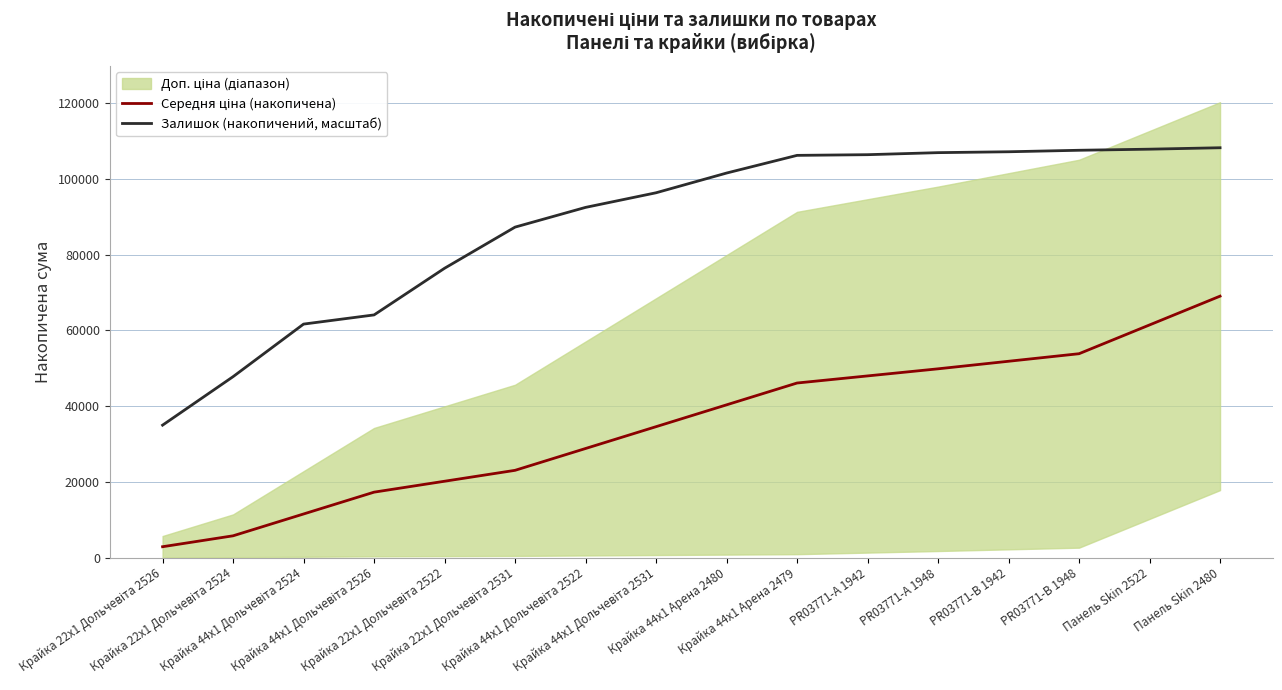

Does the chart display data point markers on the line(s)?

No